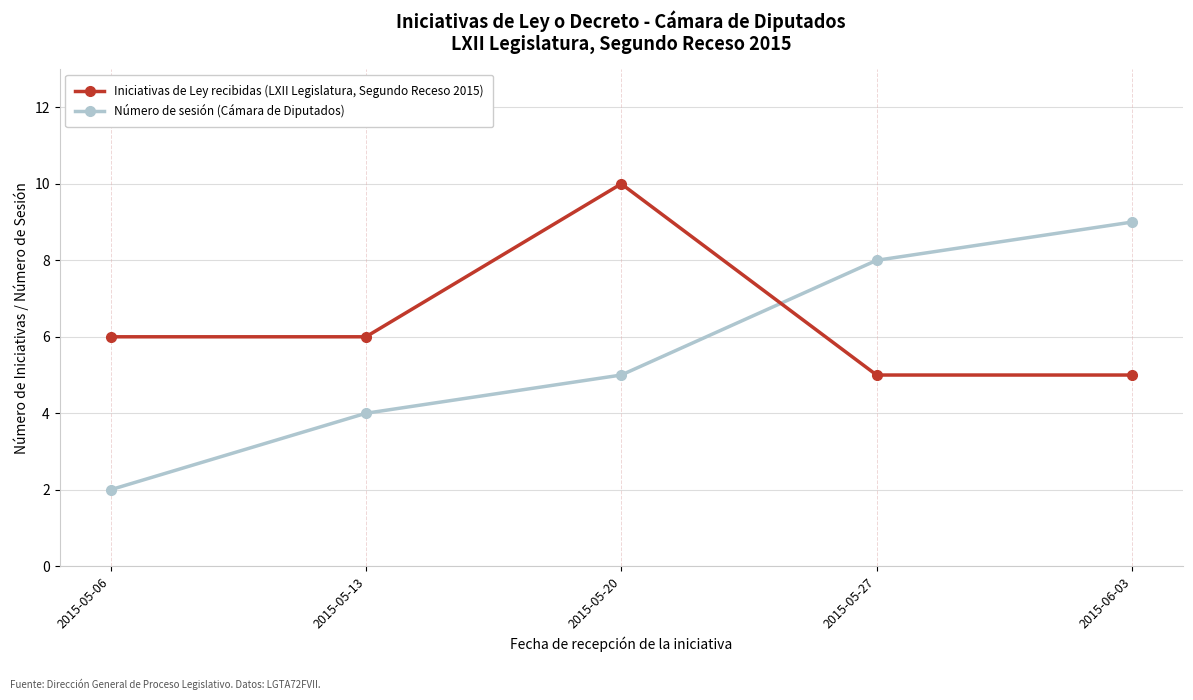

Which category has the highest value in the Número de sesión (Cámara de Diputados) series?

2015-06-03